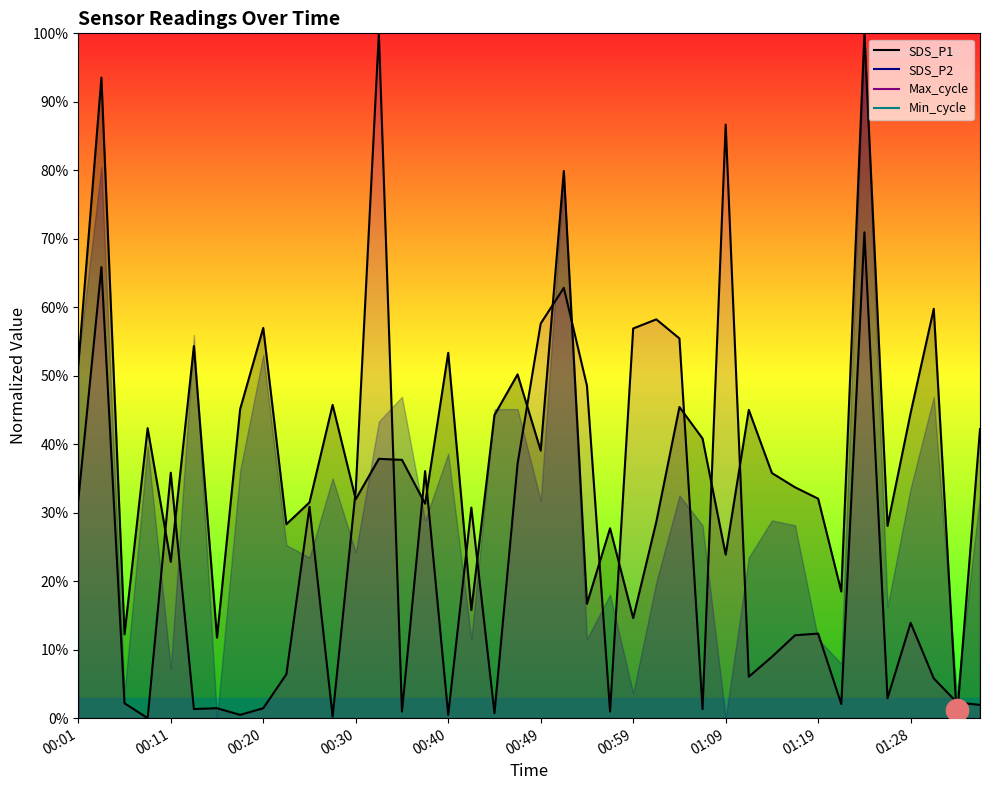

What is the difference between the second highest and minimum values in the SDS_P1 series?

93.5